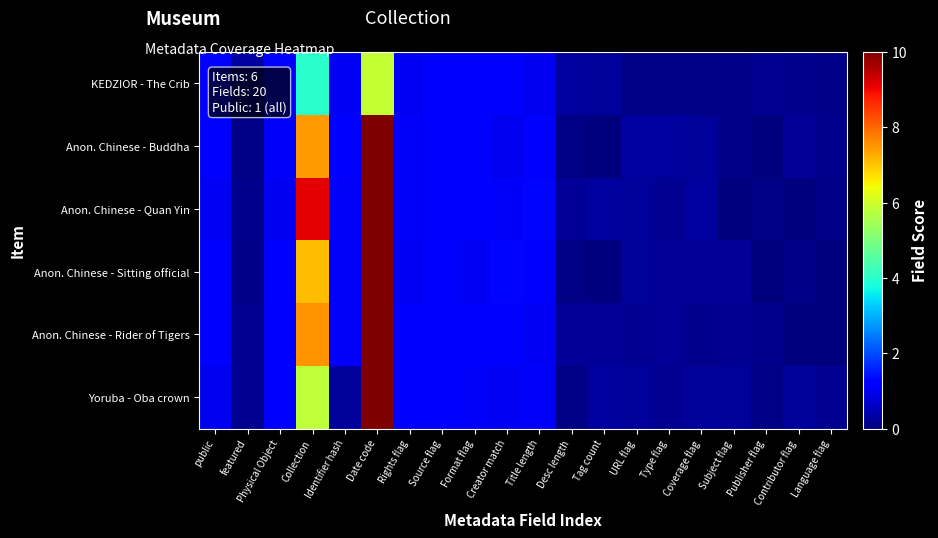

At which category is the sum across all series the highest?

Date code